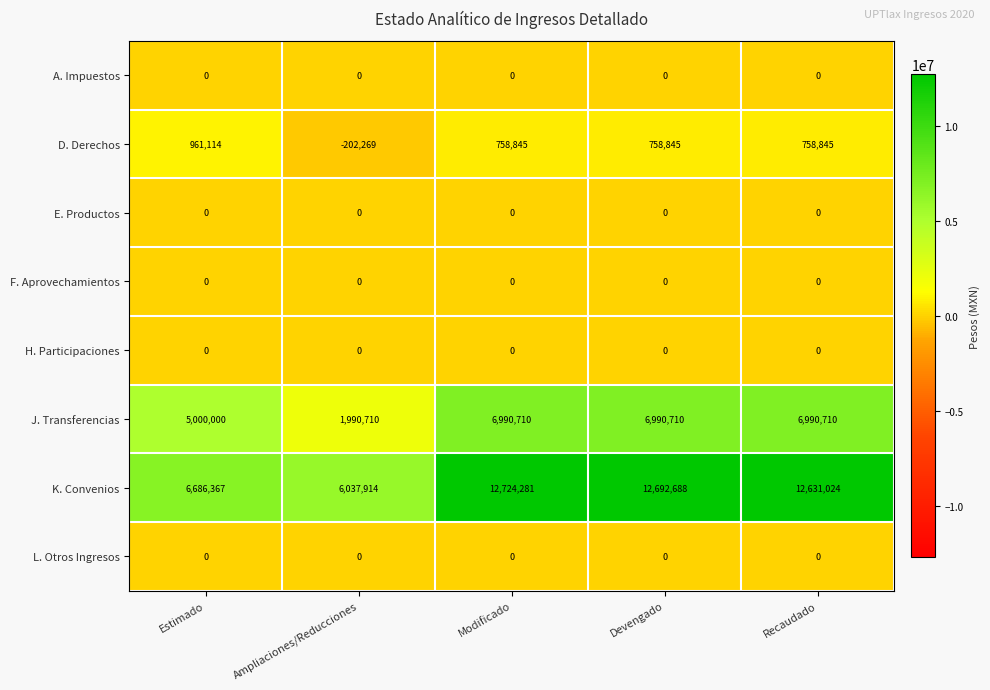

What is the maximum value shown in the chart?

12724281